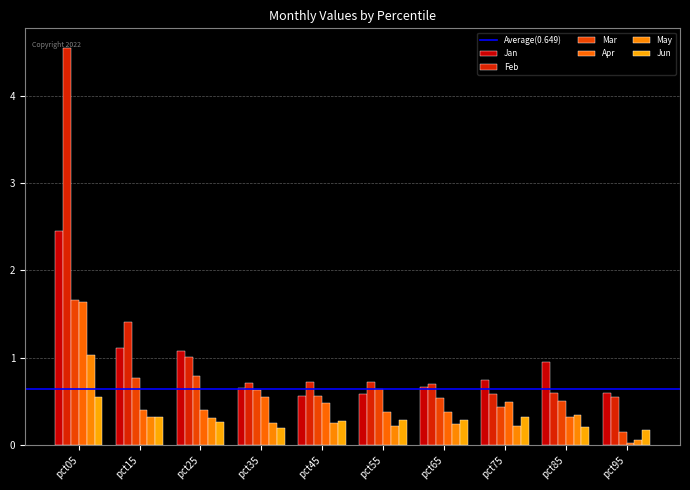

What is the total value across all series at pct45?

2.9